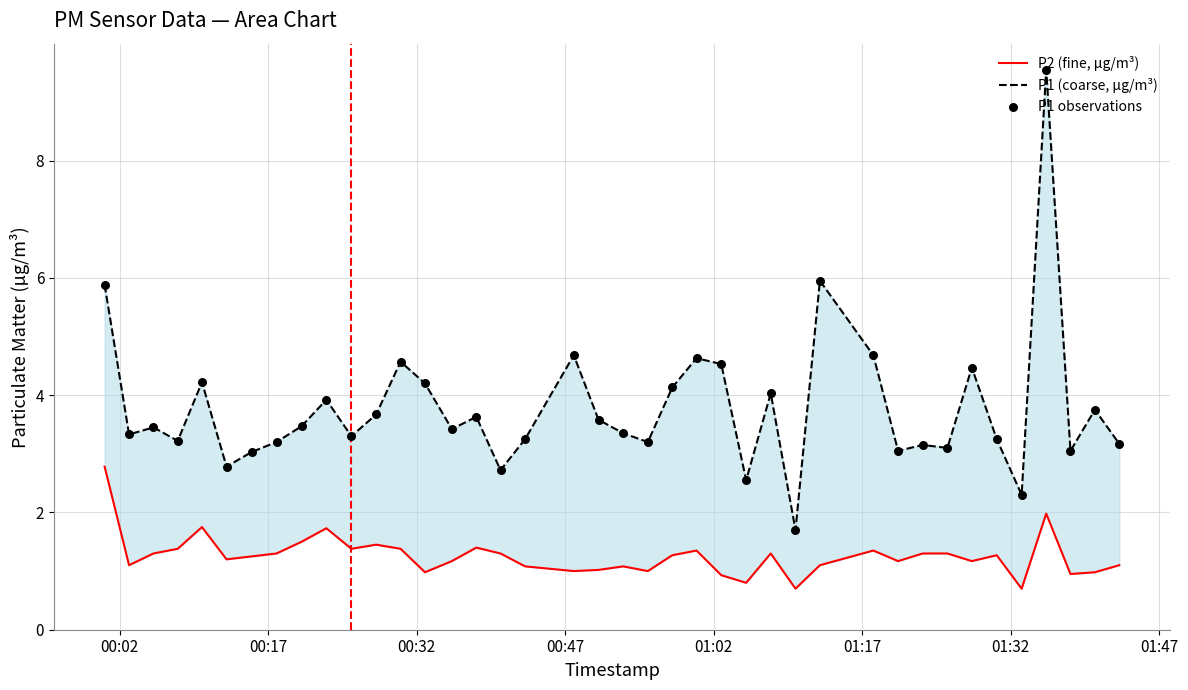

Which series has the largest total across all categories?

P1 (coarse, µg/m³)